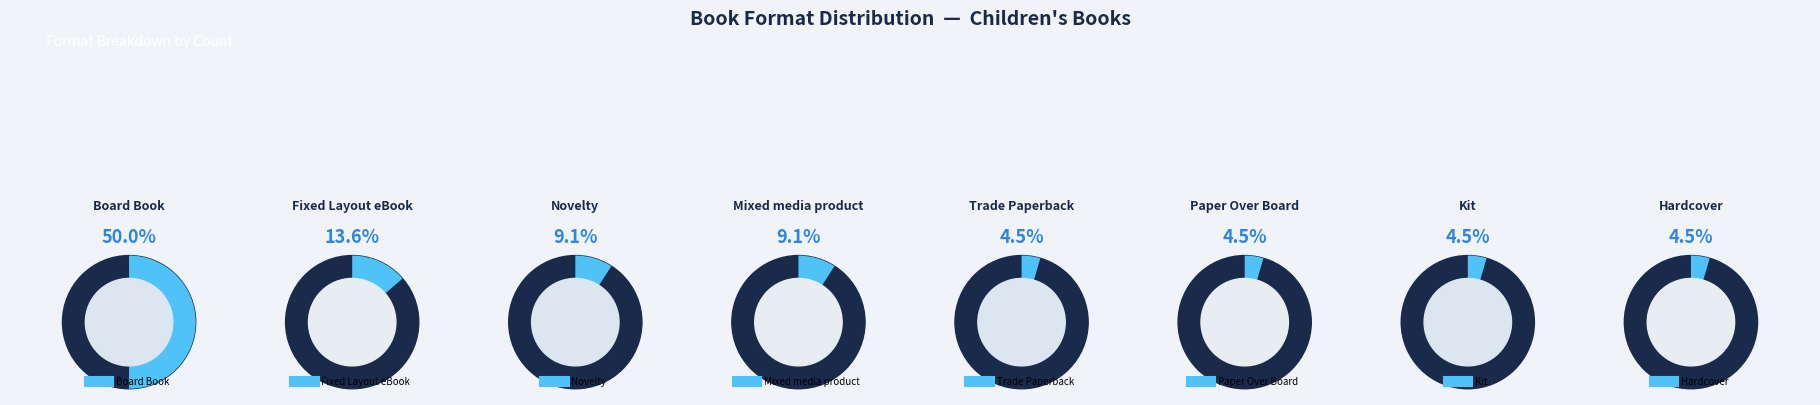

How many segments does this pie chart have?

8